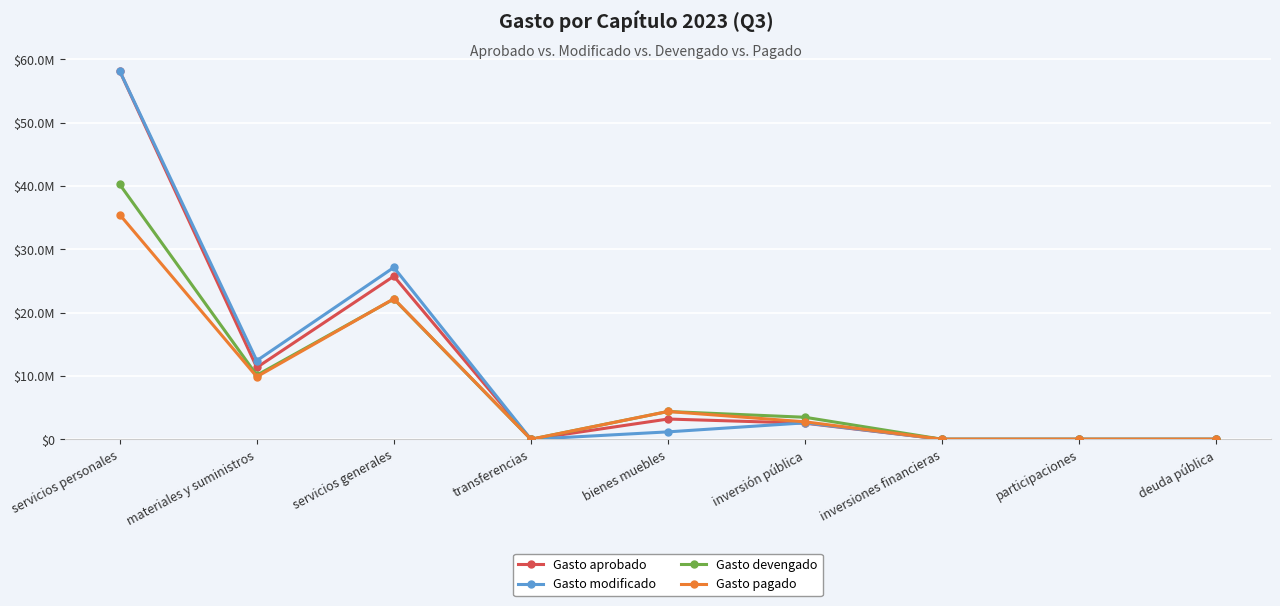

What position from the right is participaciones?

2